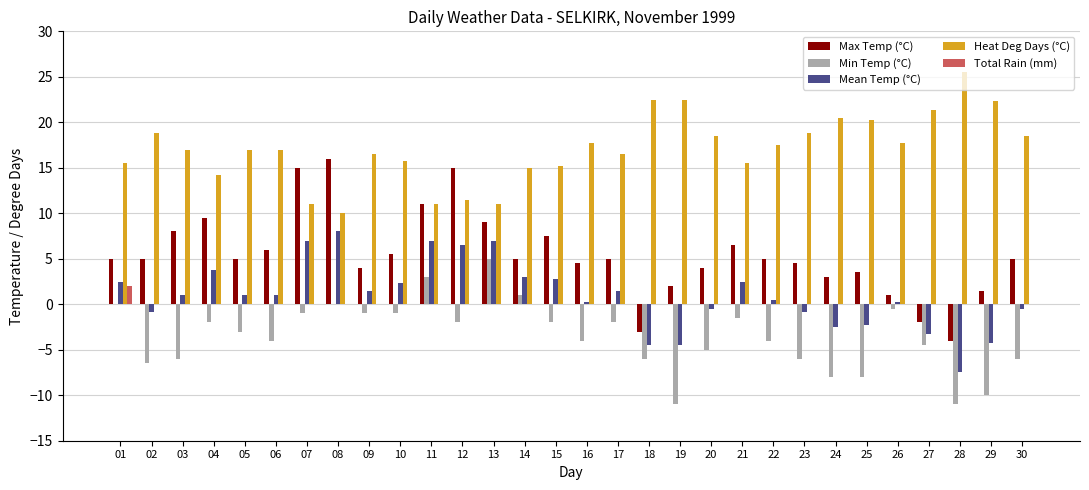

Are the bars grouped side by side (vs. stacked)?

Yes